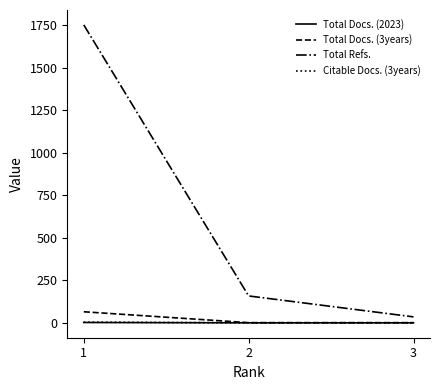

Which series has the widest spread of values?

Total Refs.